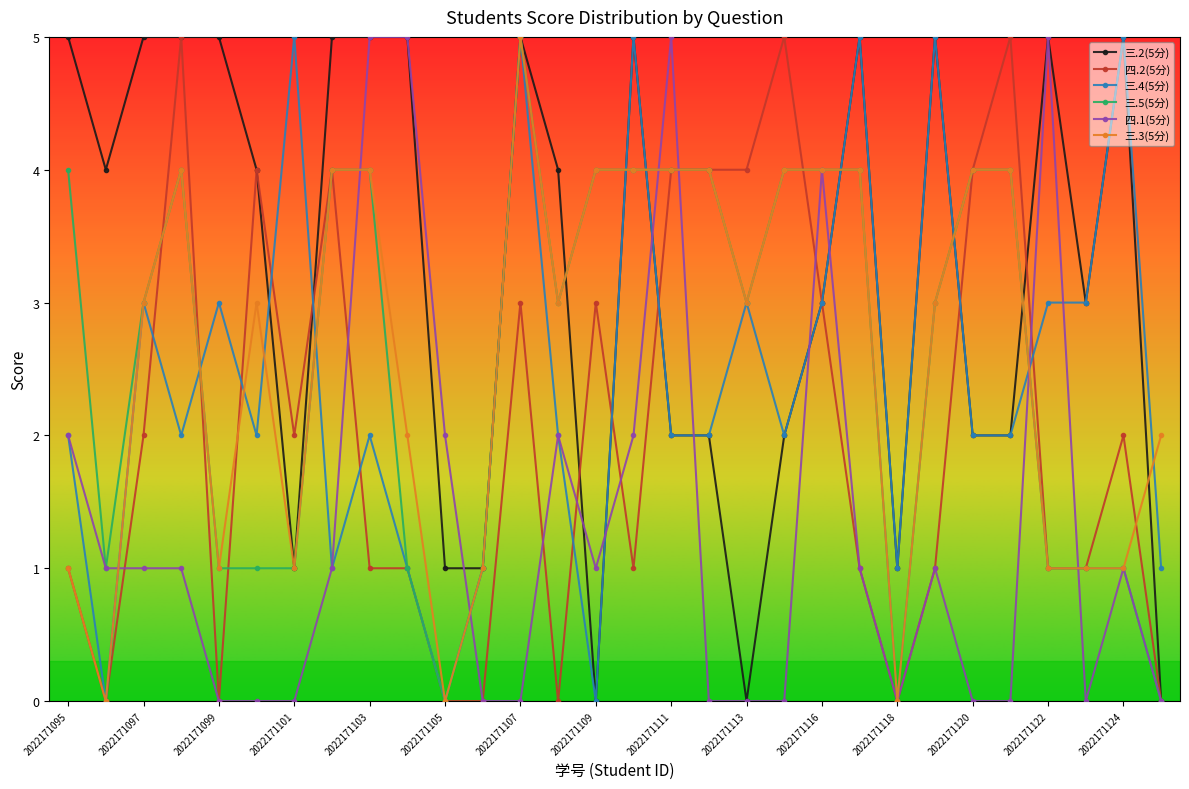

Reading left to right, list all the values displayed in this chart.

三.2(5分): 5	4	5	5	5	4	1	5	5	5	1	1	5	4	0	5	2	2	0	2	3	5	1	5	2	2	5	3	5	0
四.2(5分): 1	0	2	5	0	4	2	4	1	1	0	0	3	0	3	1	4	4	4	5	3	1	0	1	4	5	1	1	2	0
三.4(5分): 2	0	3	2	3	2	5	1	2	1	0	1	5	2	0	5	2	2	3	2	3	5	1	5	2	2	3	3	5	1
三.5(5分): 4	1	3	4	1	1	1	4	4	1	0	1	5	3	4	4	4	4	3	4	4	4	0	3	4	4	1	1	1	0
四.1(5分): 2	1	1	1	0	0	0	1	5	5	2	0	0	2	1	2	5	0	0	0	4	1	0	1	0	0	5	0	1	0
三.3(5分): 1	0	3	4	1	3	1	4	4	2	0	1	5	3	4	4	4	4	3	4	4	4	0	3	4	4	1	1	1	2